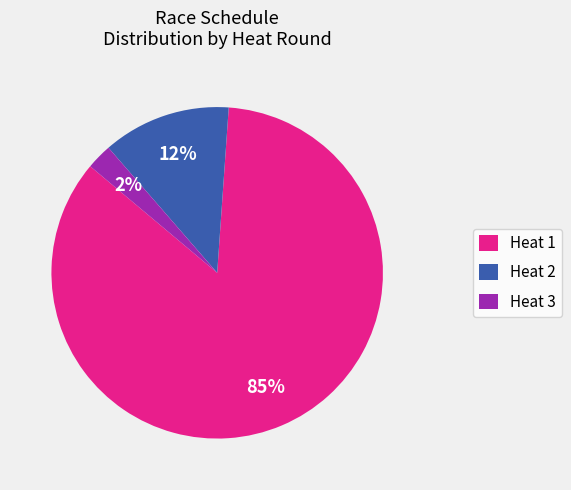

Between Heat 1 and Heat 3, which is larger?

Heat 1